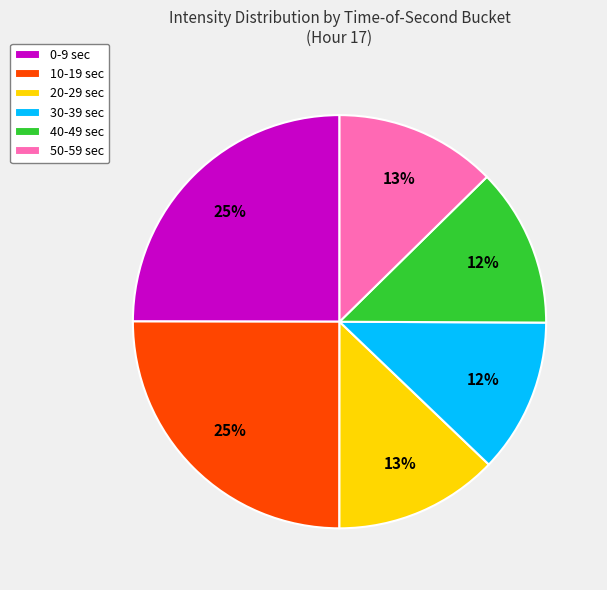

Is 40-49 sec the majority of the pie?

No